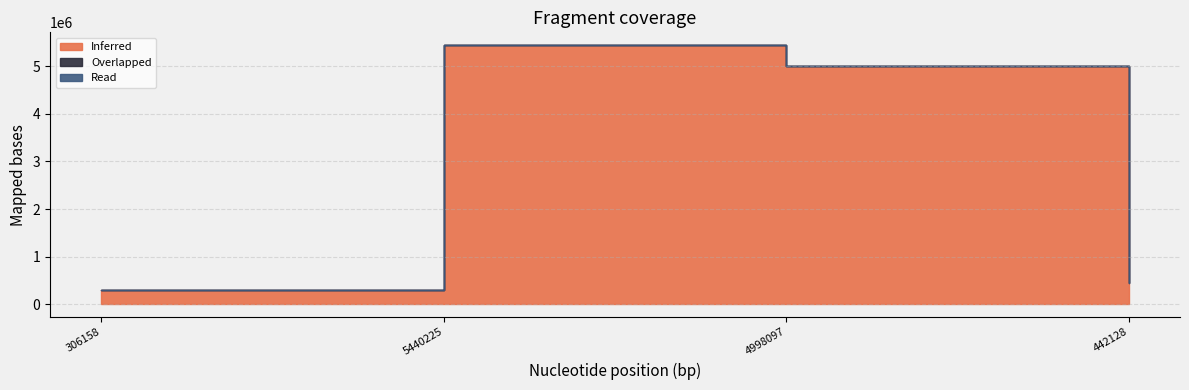

What is the maximum value shown in the chart?

5440225